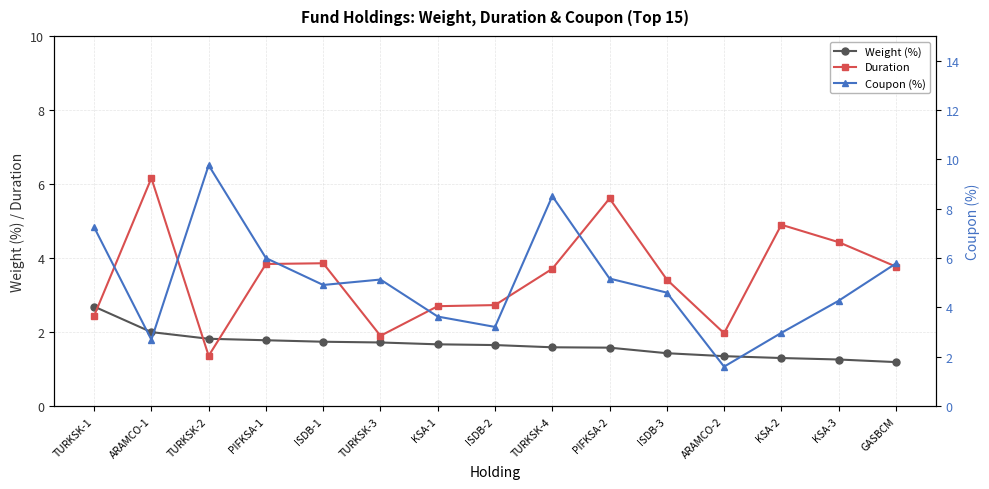

Reading left to right, list all the values displayed in this chart.

Weight (%): 2.7	2.0	1.8	1.8	1.7	1.7	1.7	1.6	1.6	1.6	1.4	1.4	1.3	1.3	1.2
Duration: 2.4	6.2	1.4	3.8	3.9	1.9	2.7	2.7	3.7	5.6	3.4	2.0	4.9	4.4	3.8
Coupon (%): 7.2	2.7	9.8	6.0	4.9	5.1	3.6	3.2	8.5	5.2	4.6	1.6	3.0	4.3	5.8